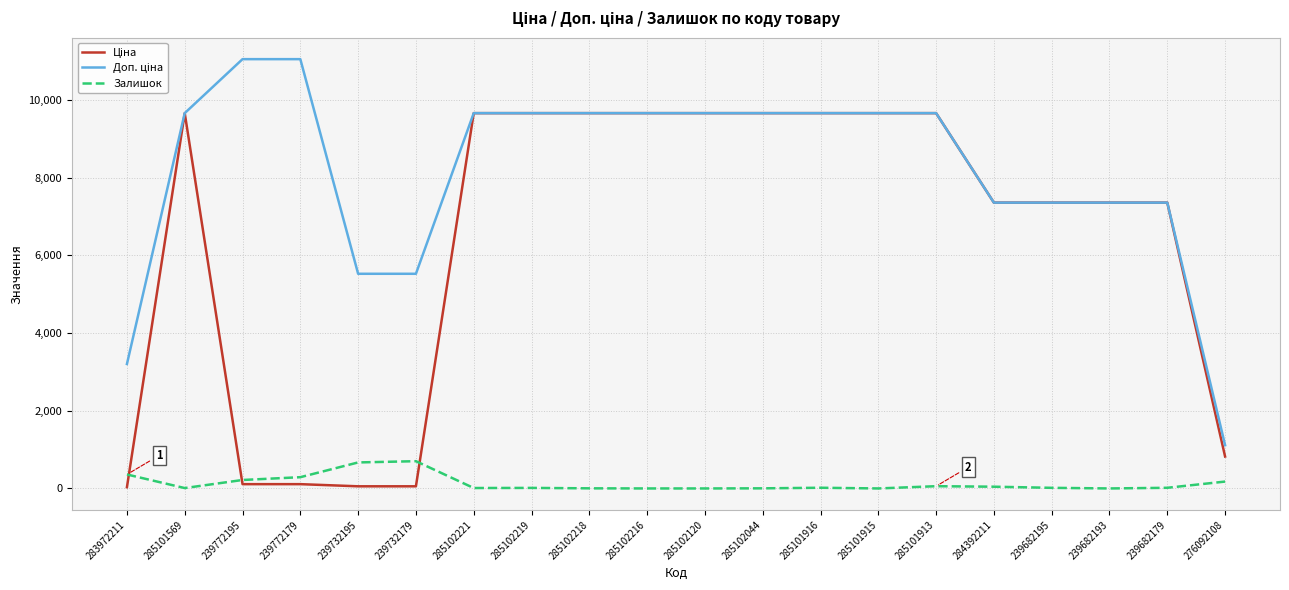

Is it true that Залишок equals 290.0 at 239772179?

True